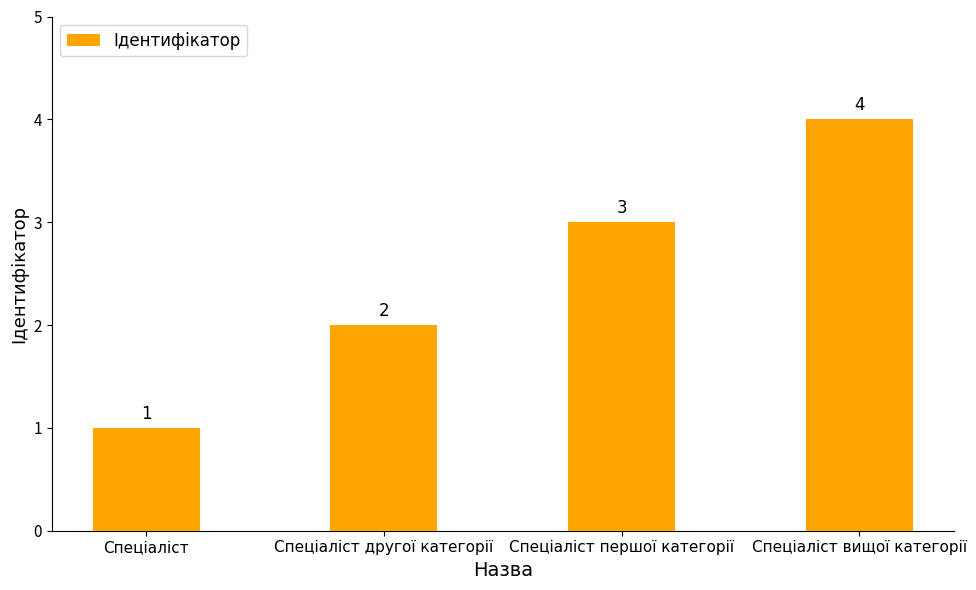

What is the difference between the maximum and minimum values?

3